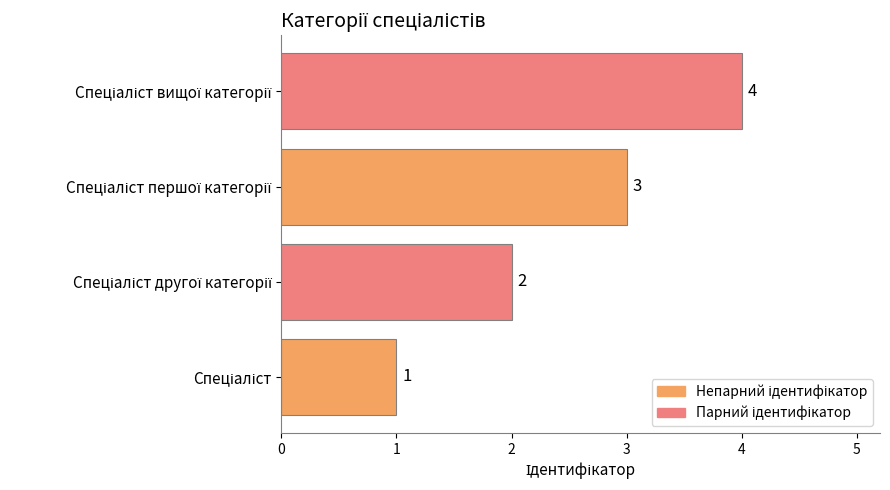

What is the sum of all values?

10